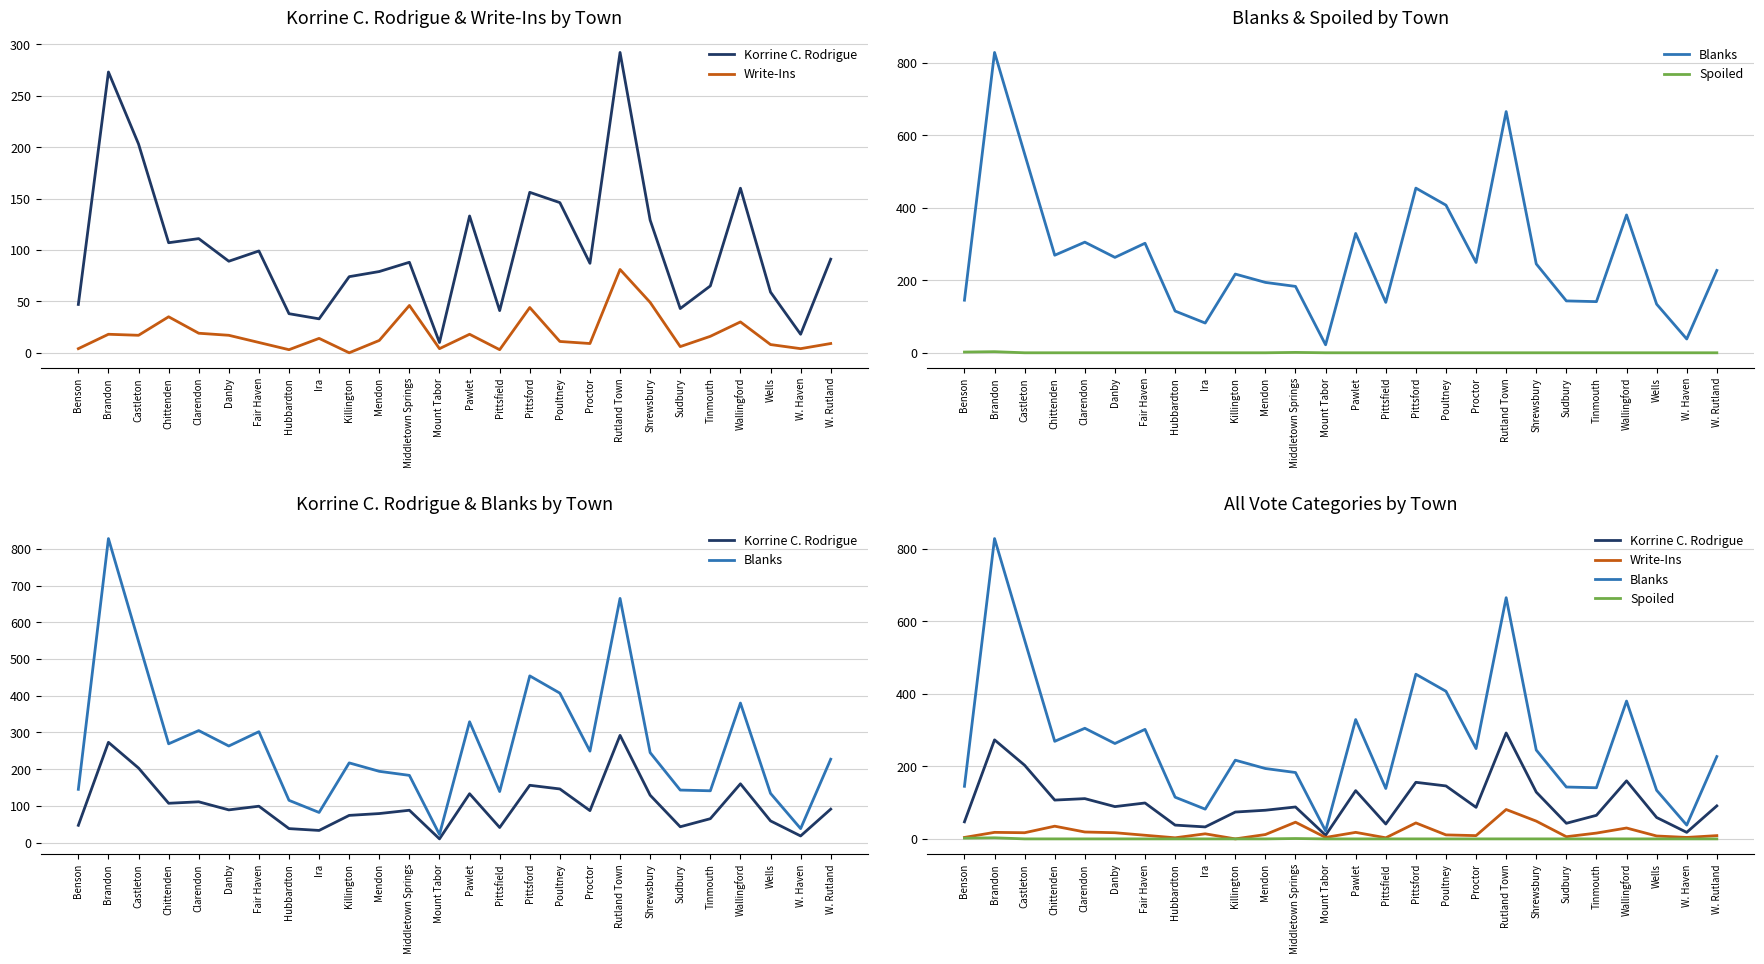

What are all the series names shown in the legend?

Korrine C. Rodrigue, Write-Ins, Blanks, Spoiled